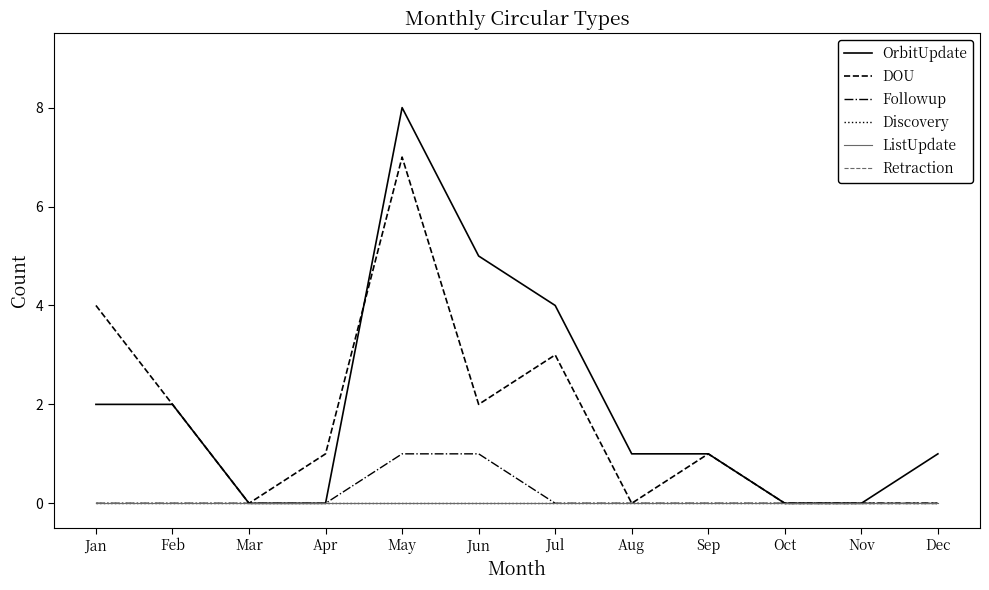

Is this an area chart (filled region under the line)?

No